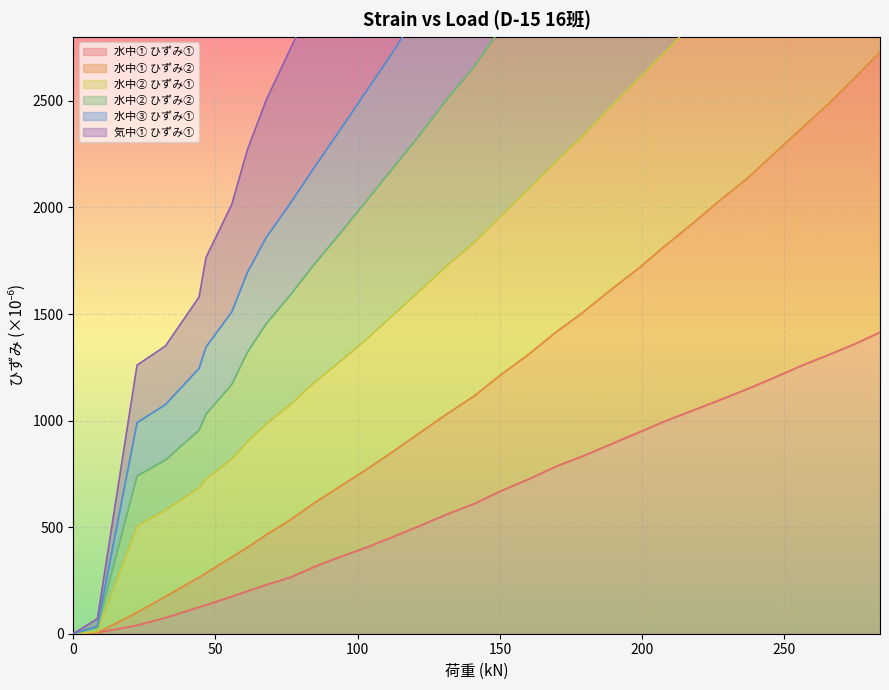

True or false: 気中① ひずみ① has more than 0 points higher than both neighbors.

False